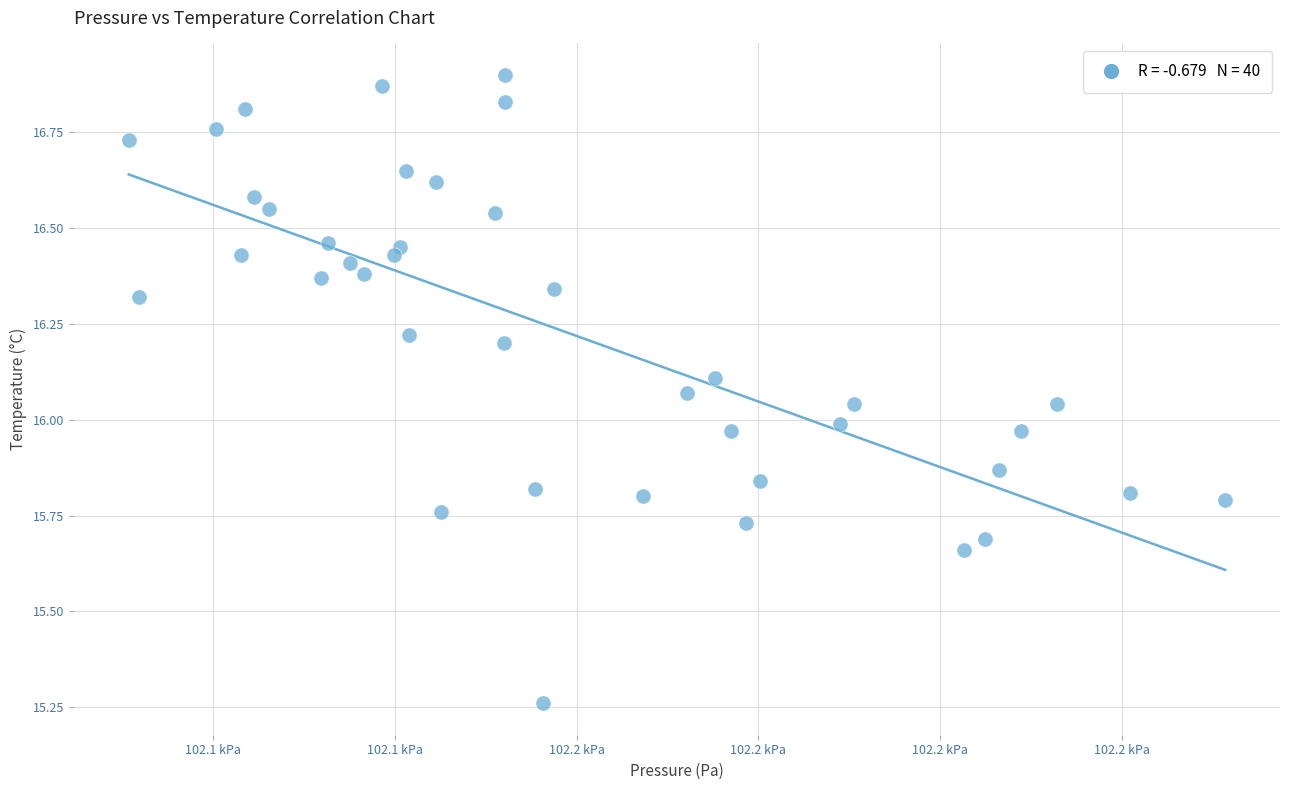

What is the range of Y values (max minus min)?

1.6